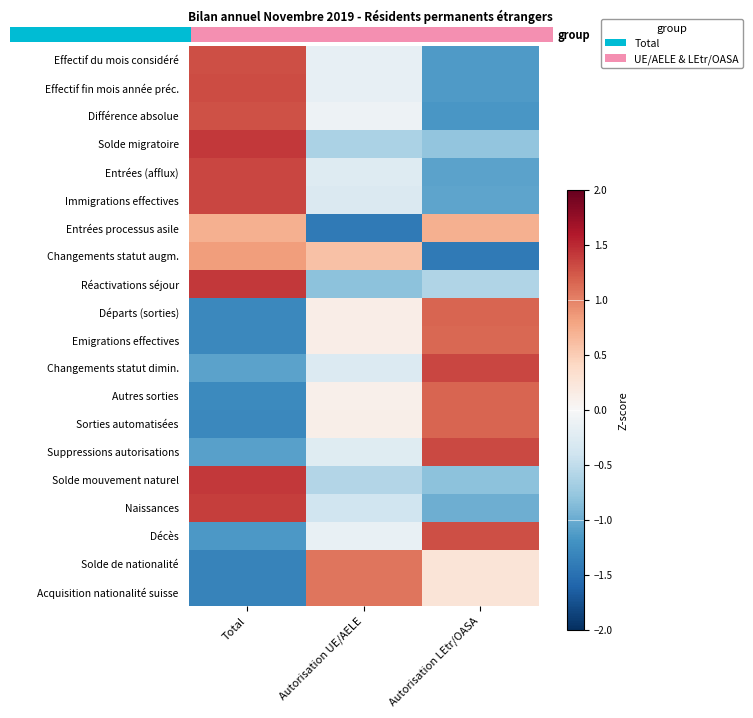

Between 2.0 and 1.0, which is larger?

2.0